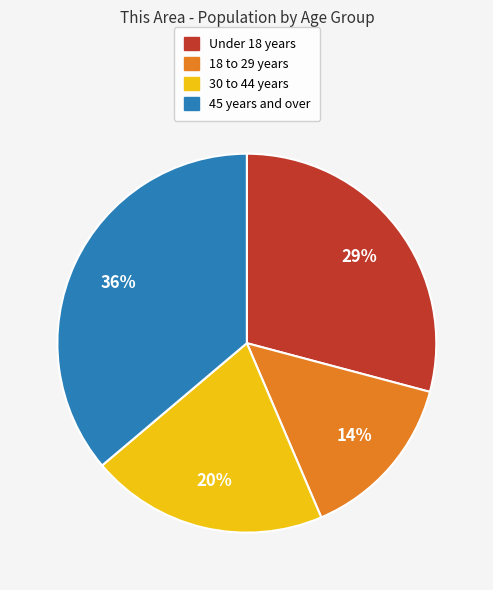

To the nearest percent, what is the difference between the largest and smallest slice percentages?

22%